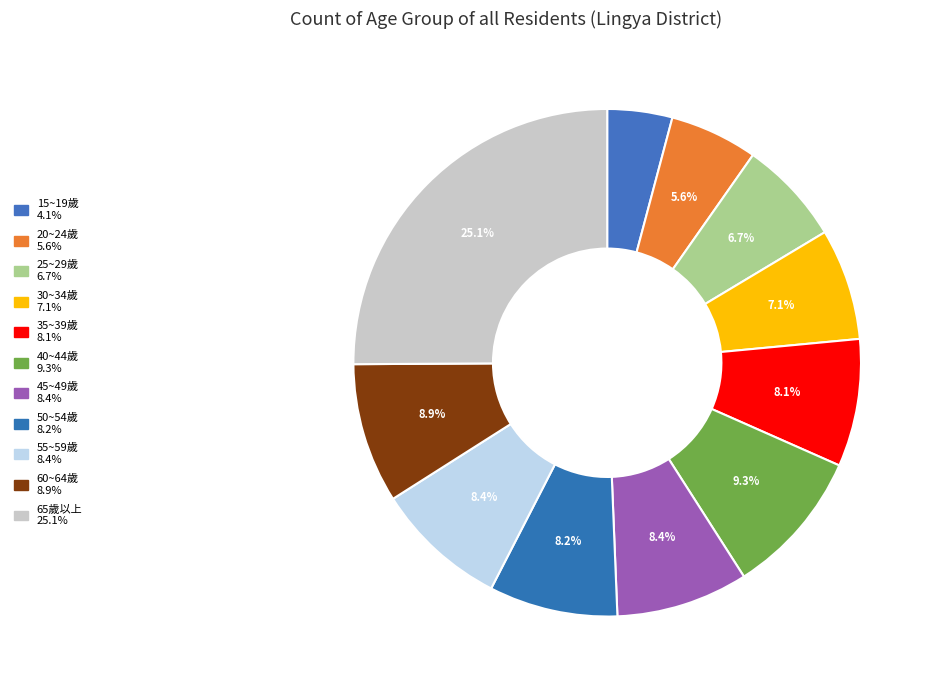

To the nearest percent, what is the difference between the largest and smallest slice percentages?

21%